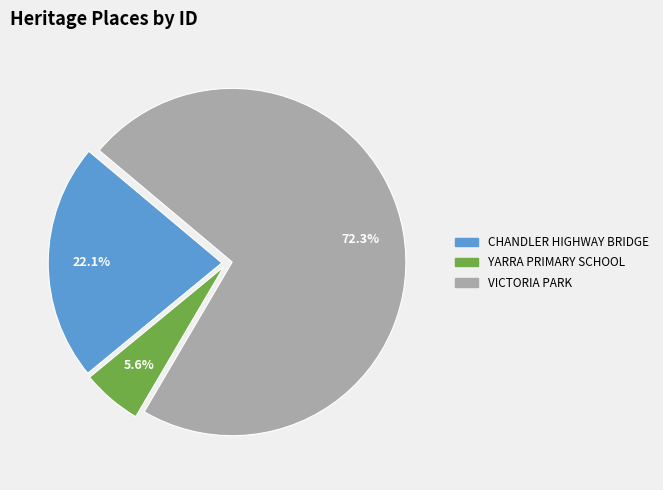

To the nearest percent, what is the difference between the largest and smallest slice percentages?

67%